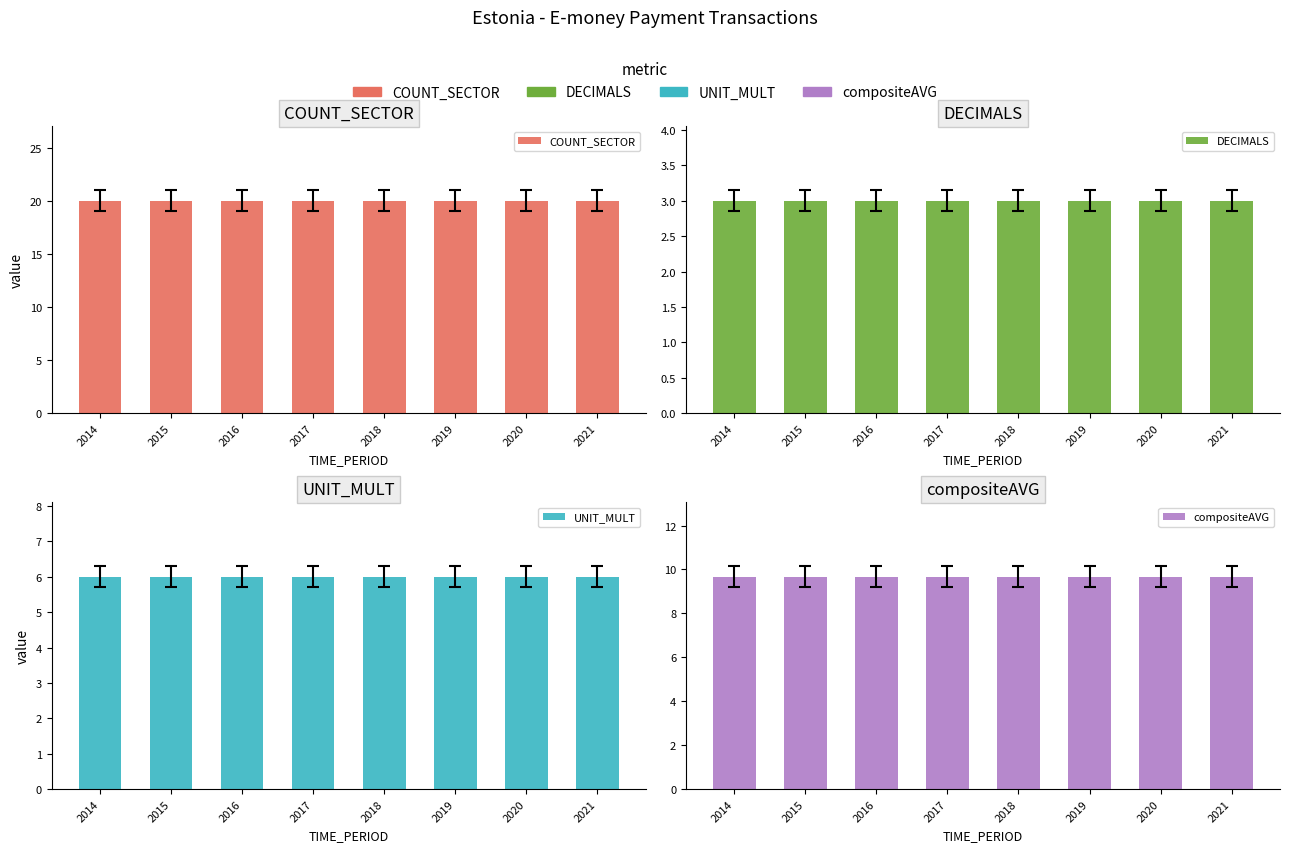

Which series has the largest range (max minus min)?

COUNT_SECTOR